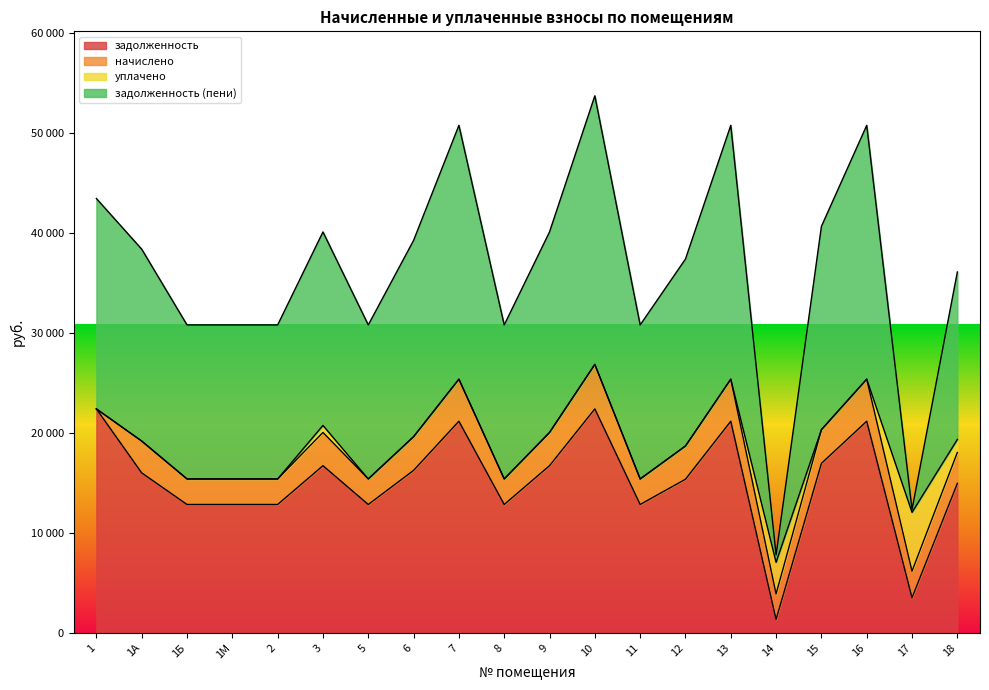

Is it true that задолженность equals 15363.7 at 12?

True